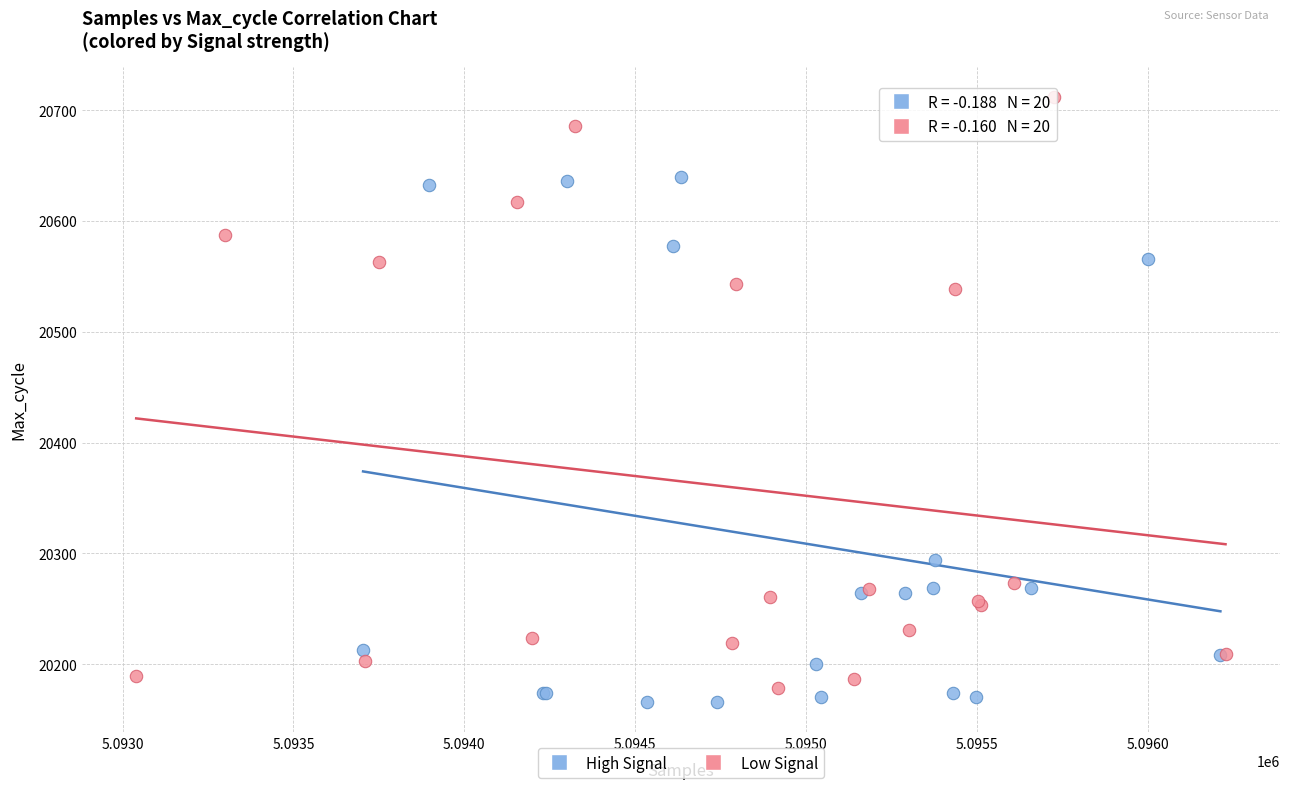

Which series contains the highest Y value?

Low Signal